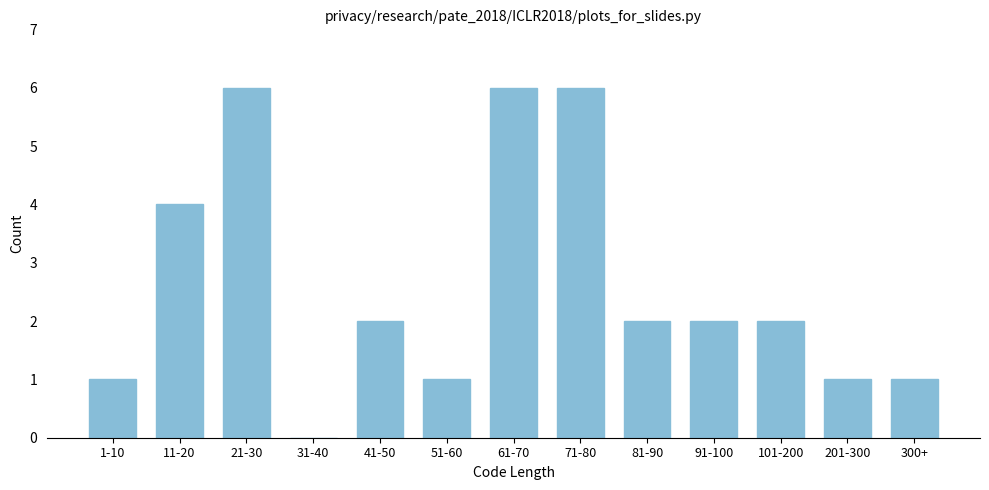

Reading right to left, extract all data points from this chart.

300+=1	201-300=1	101-200=2	91-100=2	81-90=2	71-80=6	61-70=6	51-60=1	41-50=2	31-40=0	21-30=6	11-20=4	1-10=1